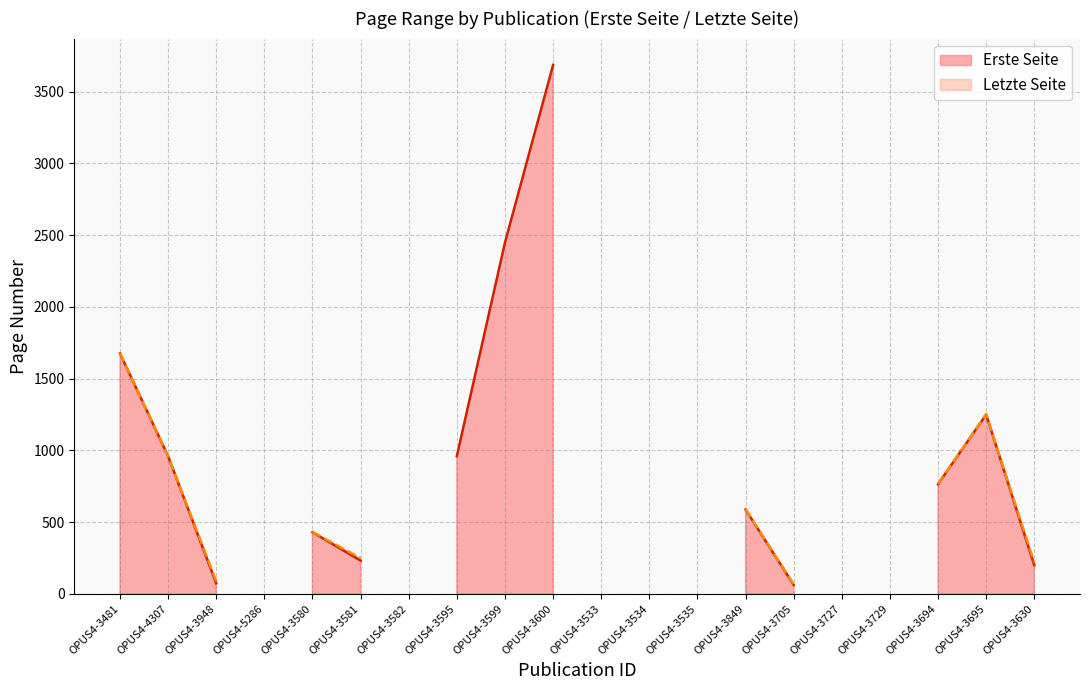

Count the number of categories in the chart.

20